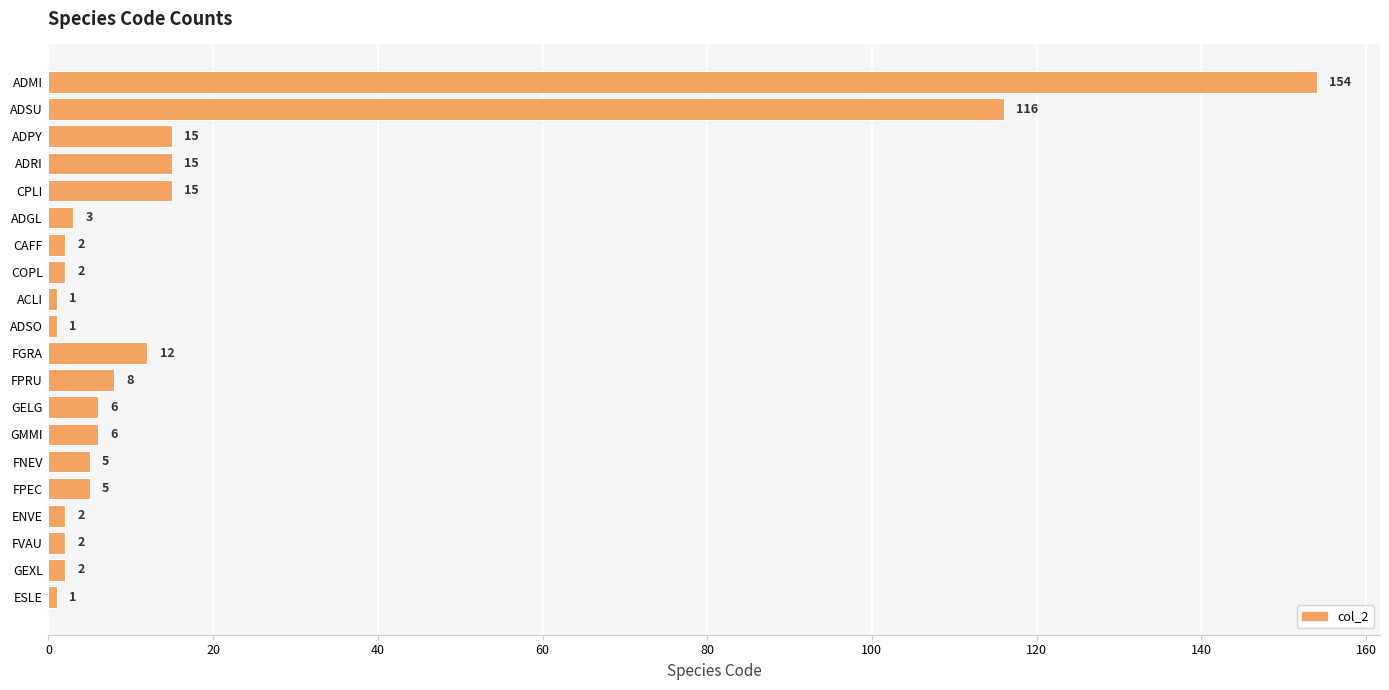

What is the sum of all values?

373